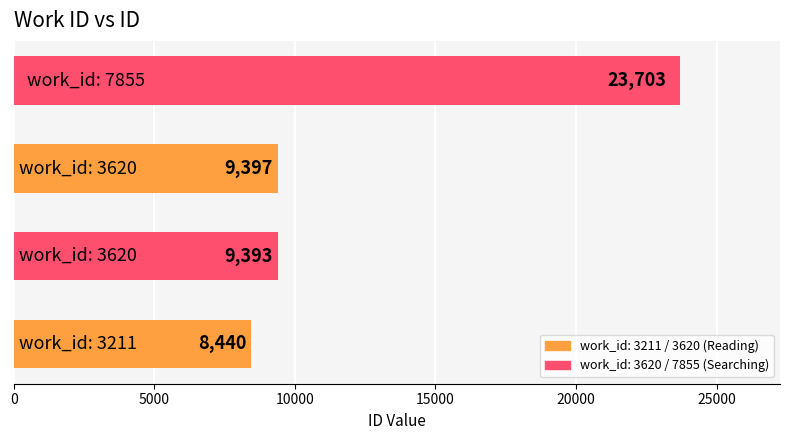

What is the average value?

12733